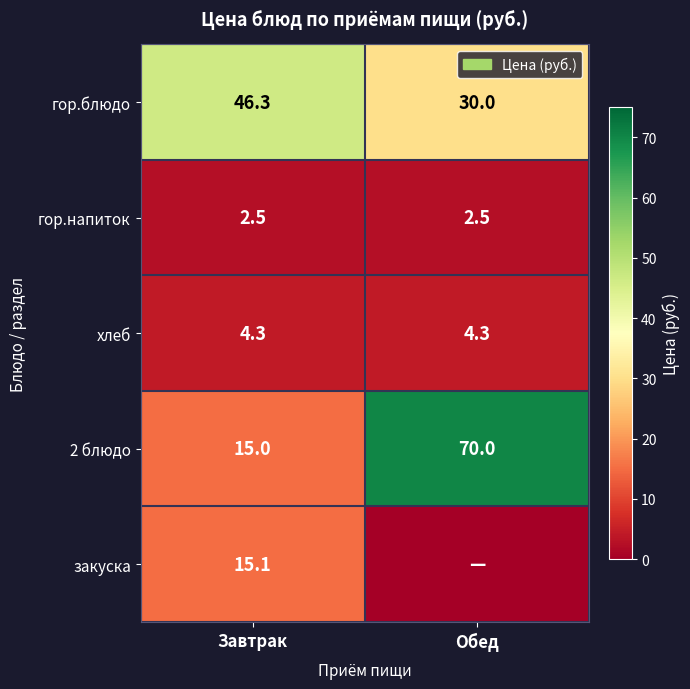

What is the spread (max minus min) of values at Завтрак?

43.8